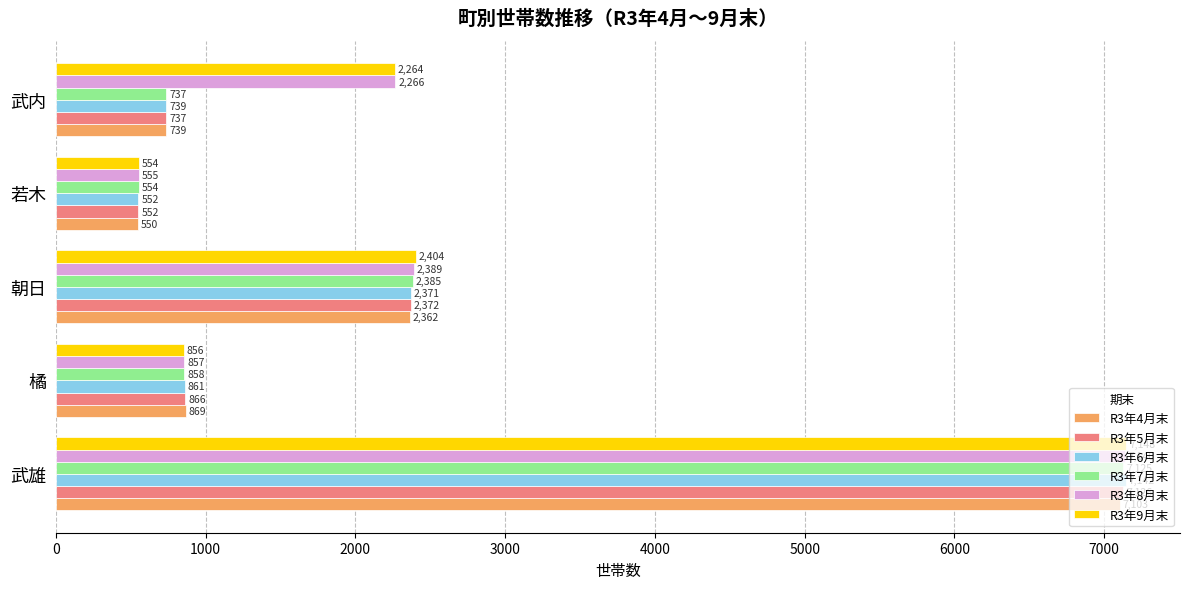

At which label does R3年9月末 reach its minimum?

若木